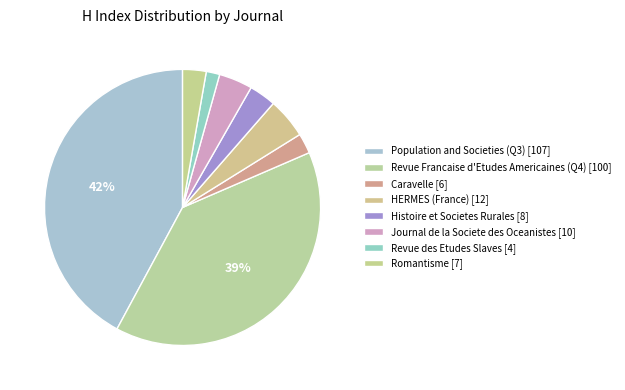

How many slices are in this pie chart?

8